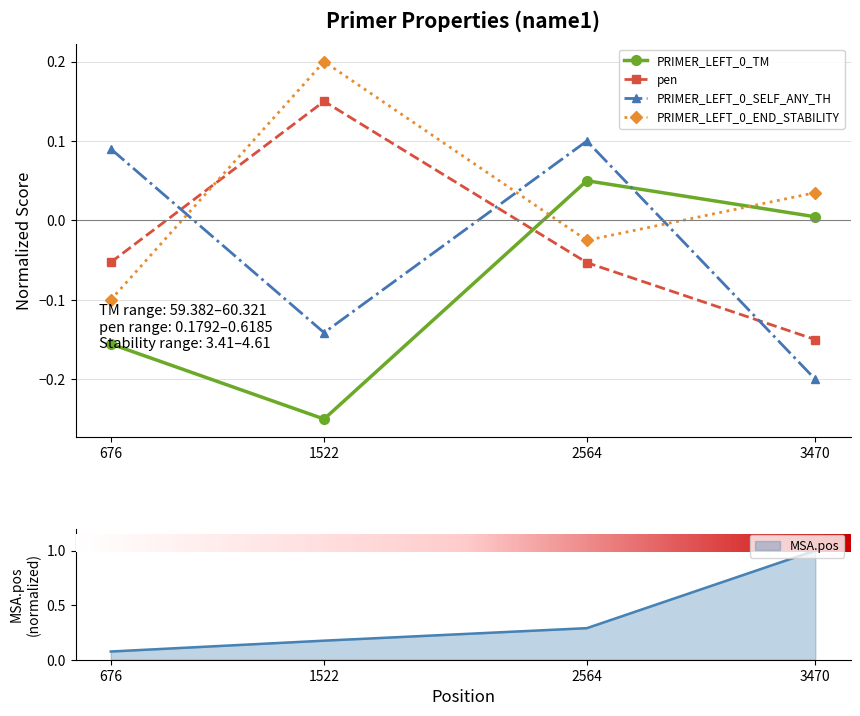

What are all the series names shown in the legend?

PRIMER_LEFT_0_TM, pen, PRIMER_LEFT_0_SELF_ANY_TH, PRIMER_LEFT_0_END_STABILITY